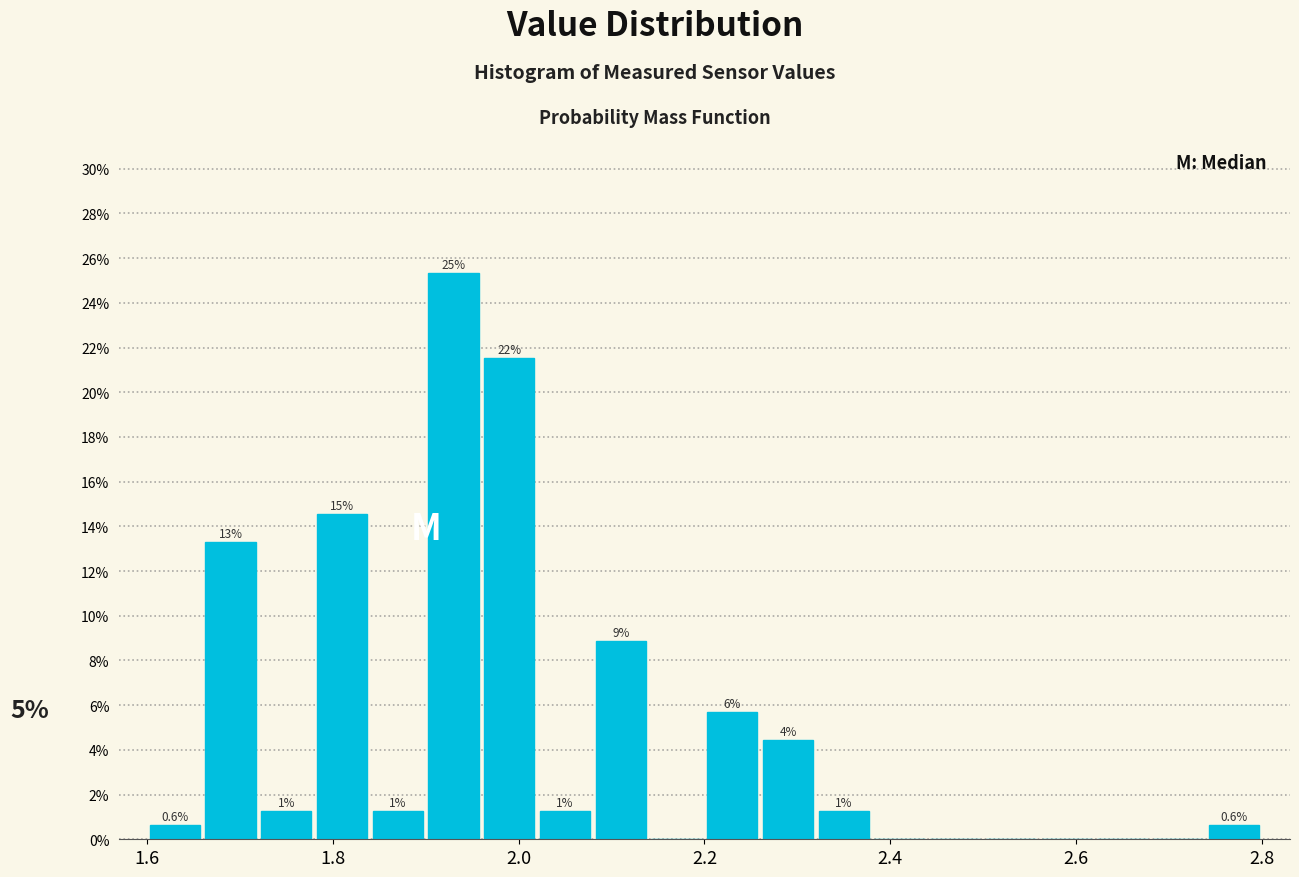

Around what value on the x-axis is the tallest bar? Give the approximate position of its centre, as read against the axis.

1.94